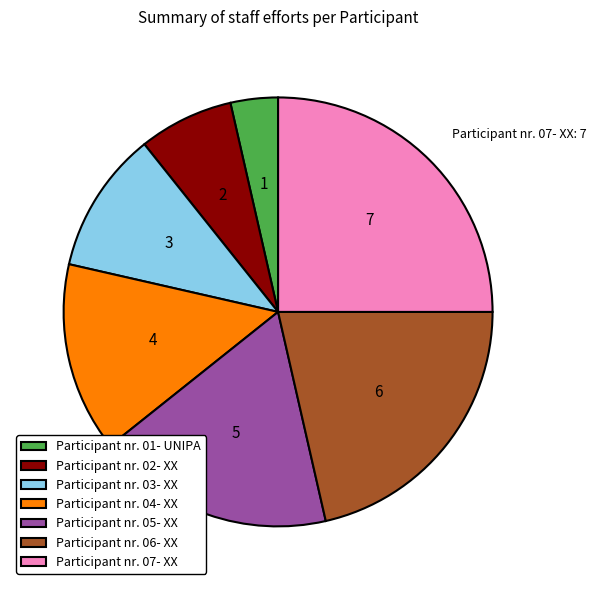

Do Participant nr. 03- XX and Participant nr. 02- XX together represent more than half of the pie?

No